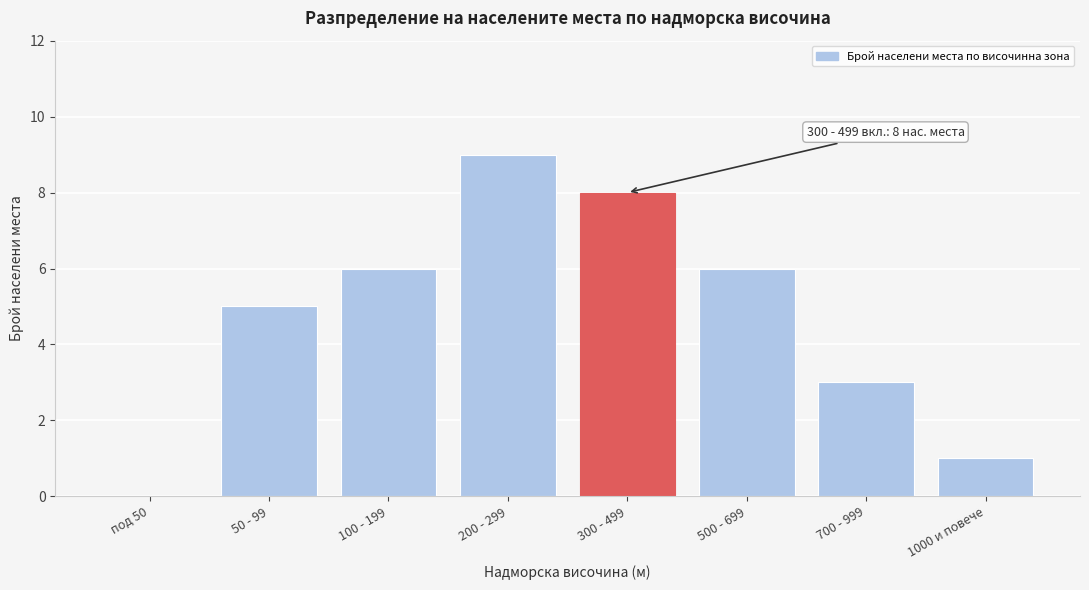

Reading left to right, extract all data points from this chart.

под 50=0	50 - 99=5	100 - 199=6	200 - 299=9	300 - 499=8	500 - 699=6	700 - 999=3	1000 и повече=1